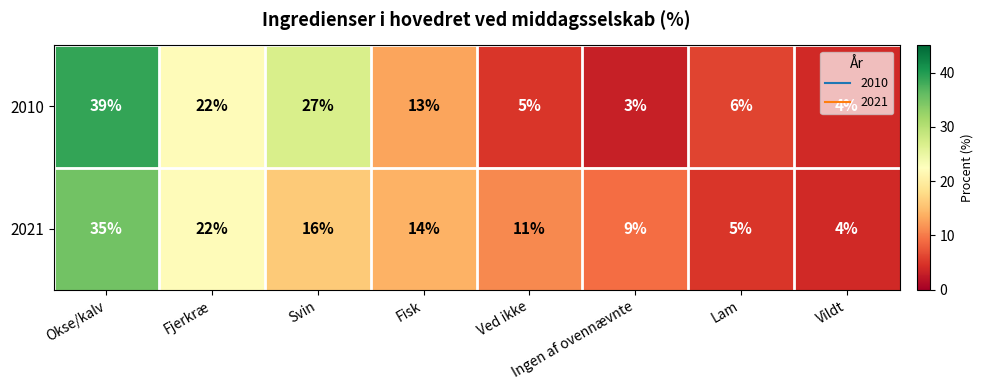

Where is 2010 nearest to the value 21?

Fjerkræ